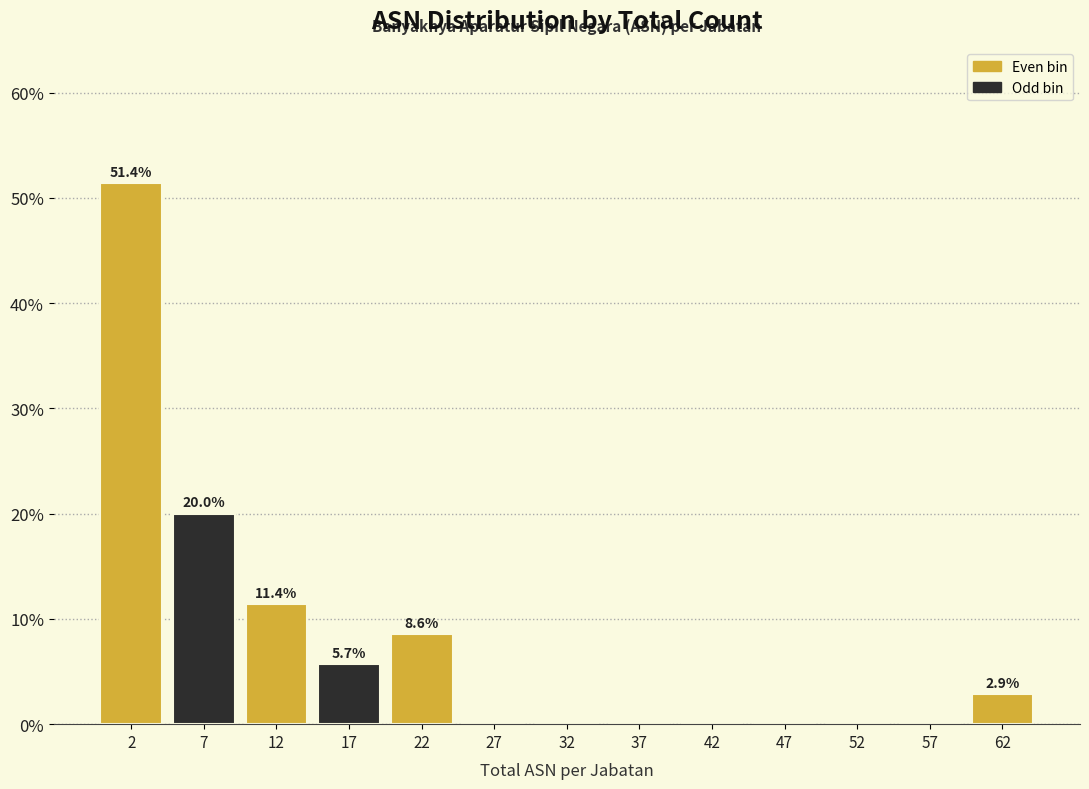

Which range on the x-axis has the tallest bar?

0 to 5